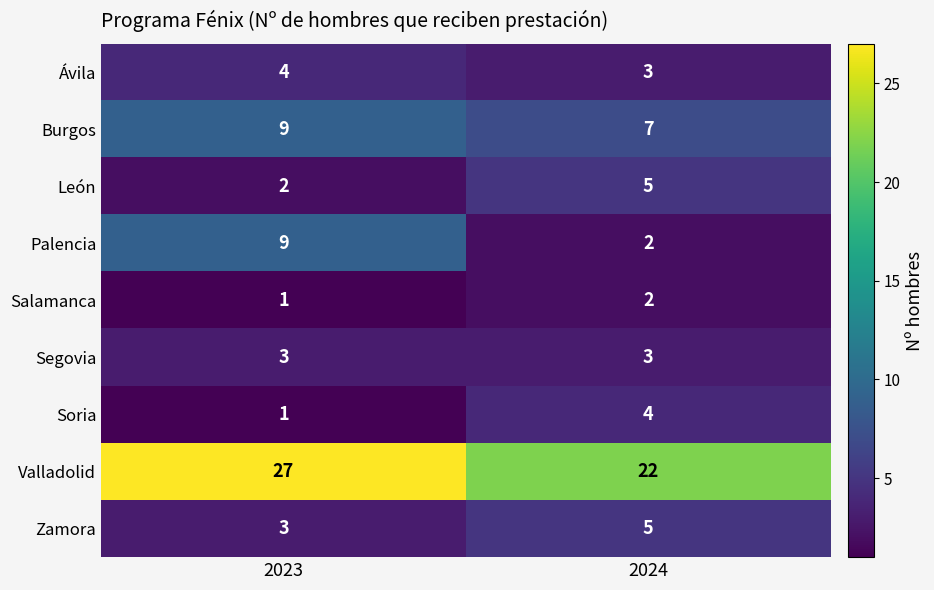

At which label is Zamora closest to 4?

2023